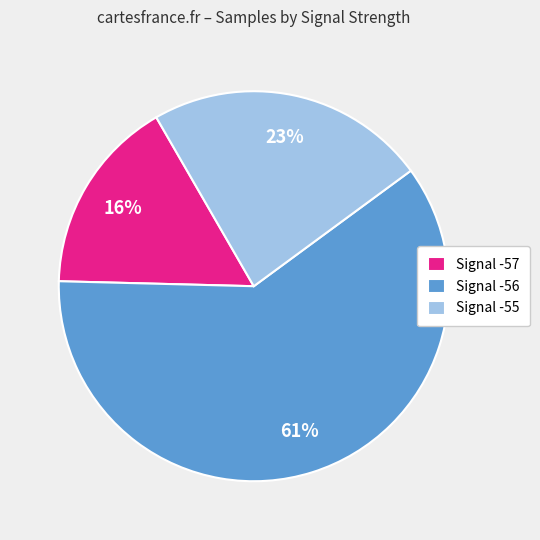

To the nearest percent, what portion does Signal -57 represent?

16%